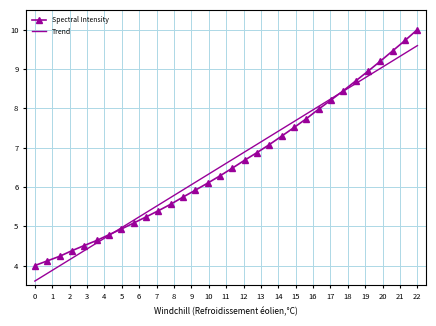

List the series in order of their peak value, highest first.

Spectral Intensity, Trend